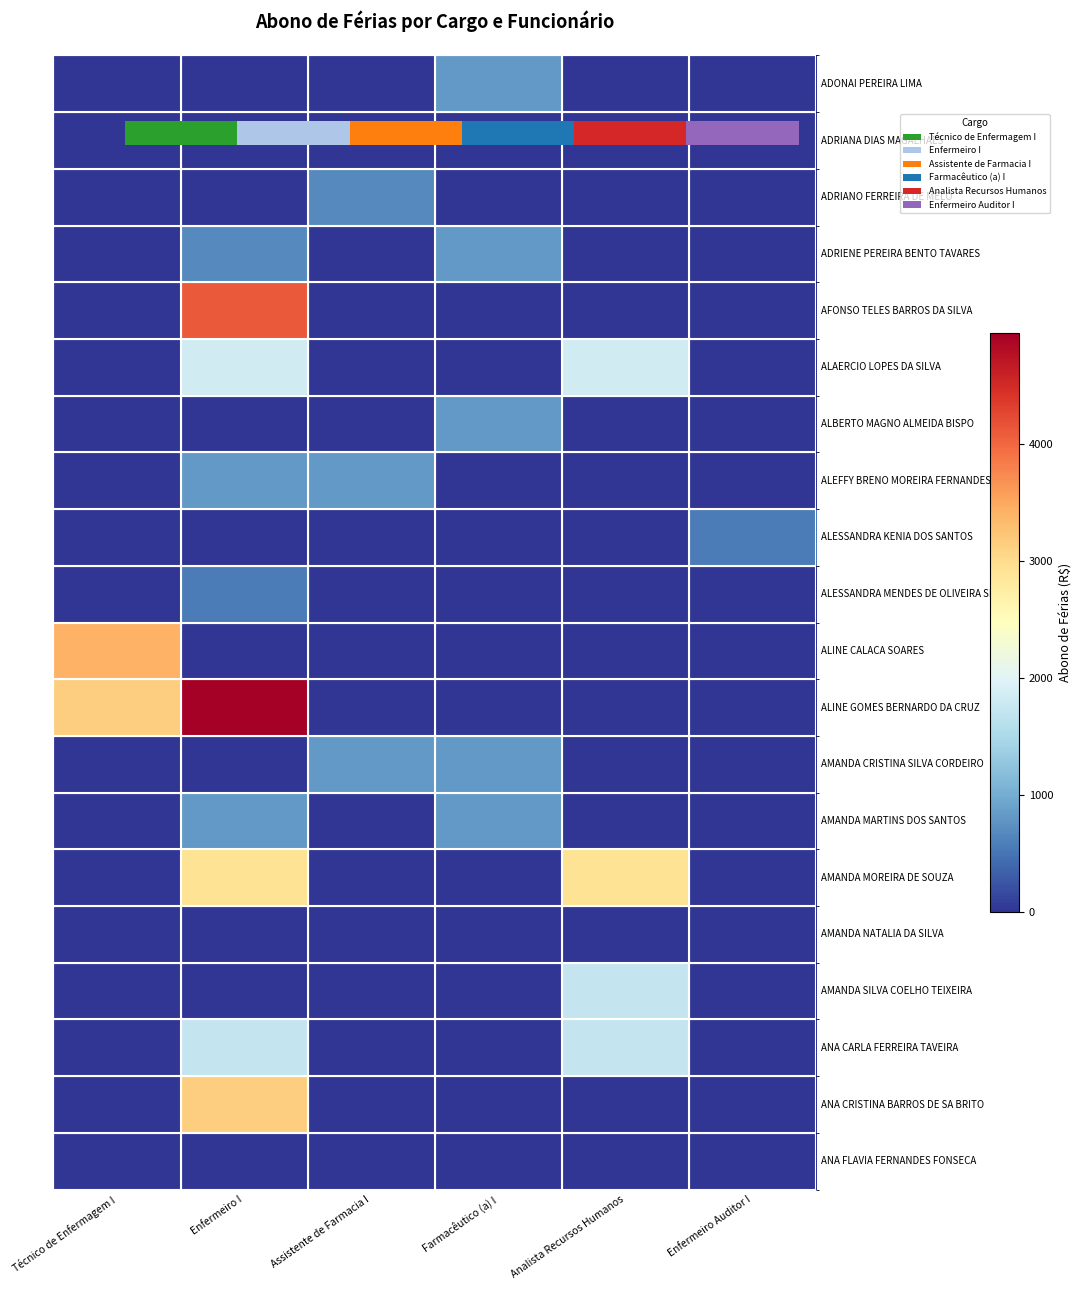

Which category has the lowest value across all series?

Técnico de Enfermagem I